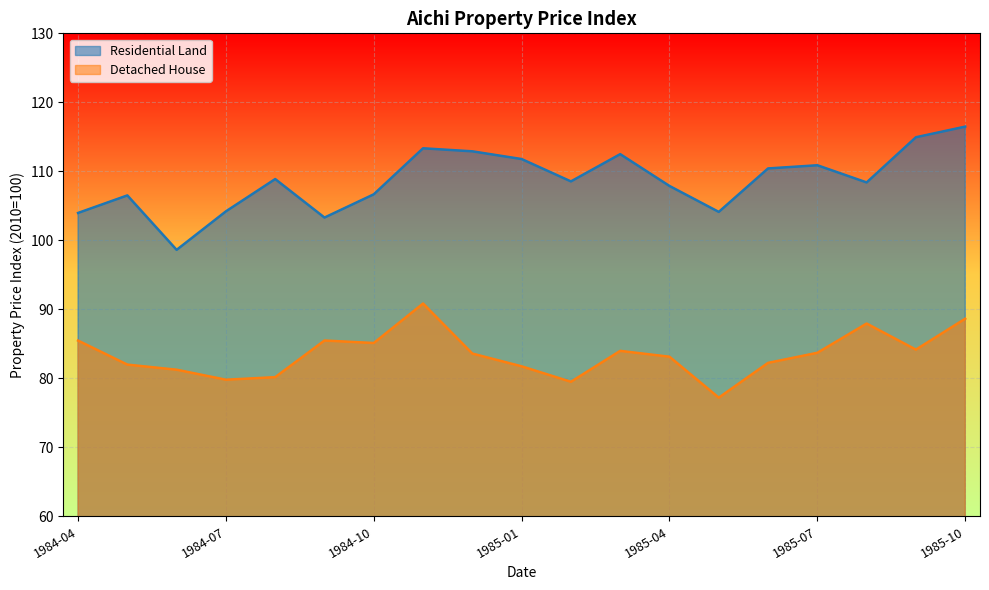

Is it true that Residential Land equals 76.2 at 1985-01?

False